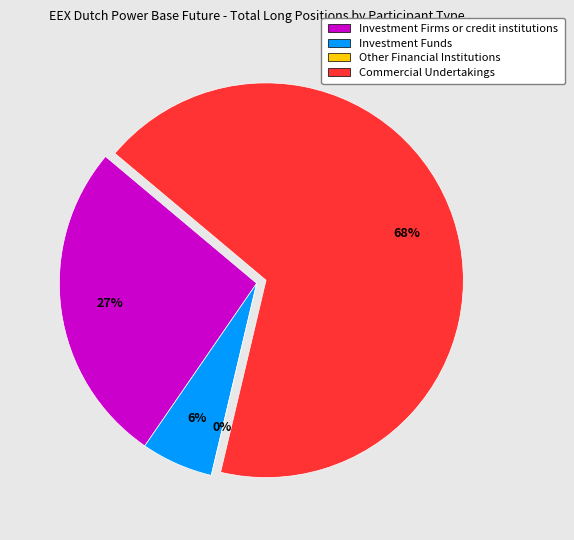

Combined, what portion of the pie is Commercial Undertakings and Other Financial Institutions?

67.6%